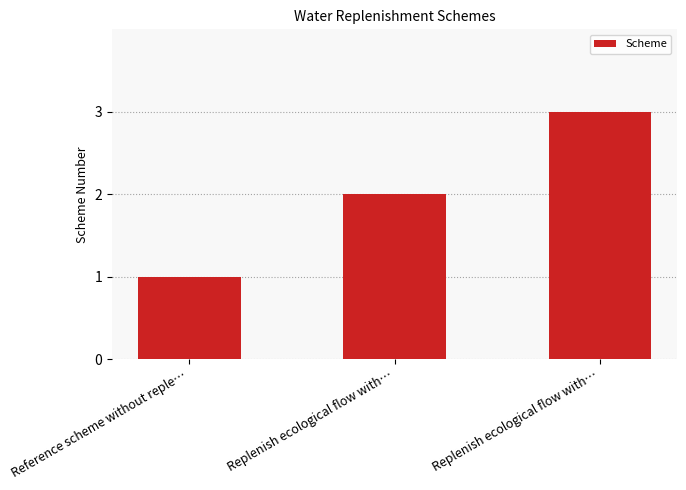

At which category does the chart reach its minimum across all series?

Reference scheme without reple…